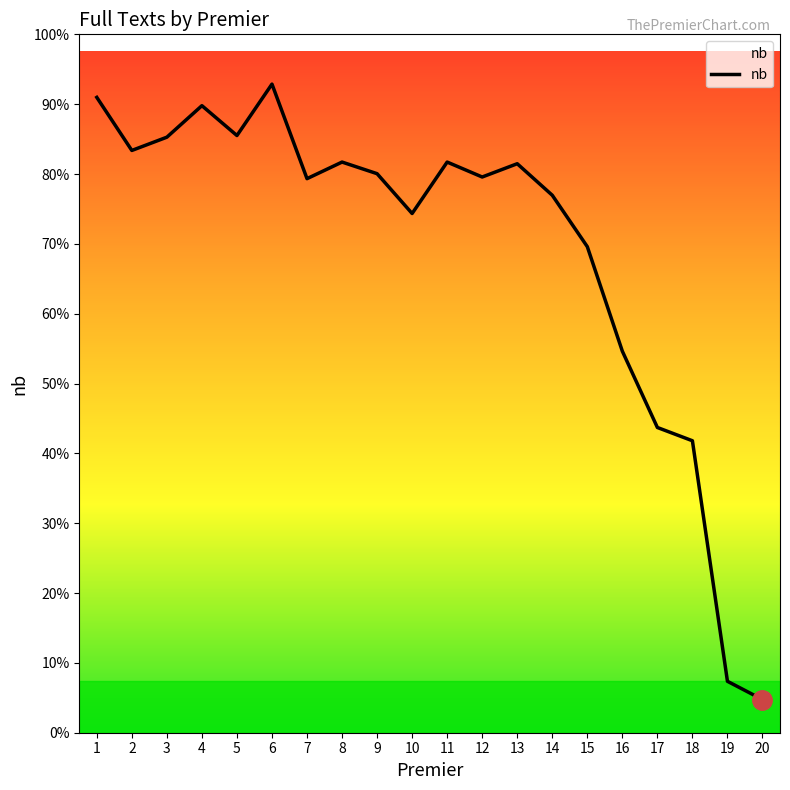

Does the chart have visible grid lines?

No